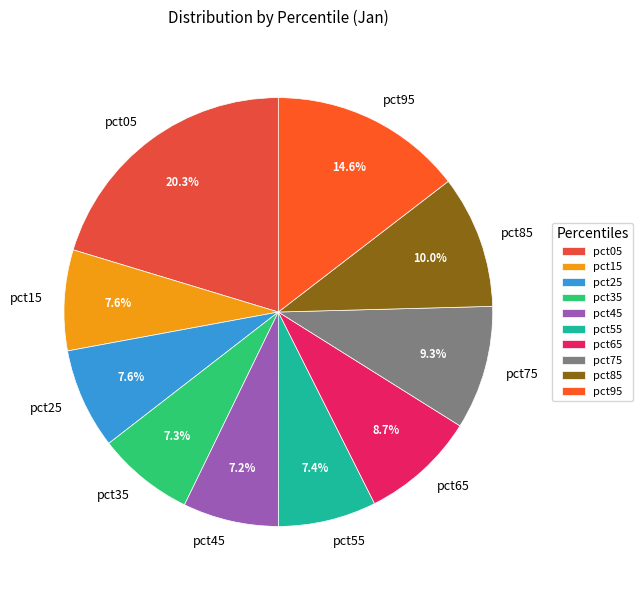

Between pct65 and pct75, which is larger?

pct75